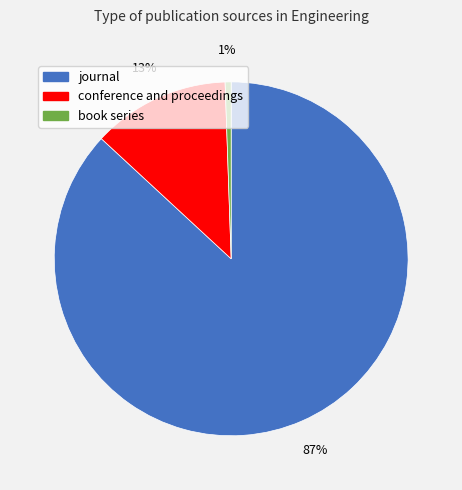

Does book series account for over 50% of the chart?

No